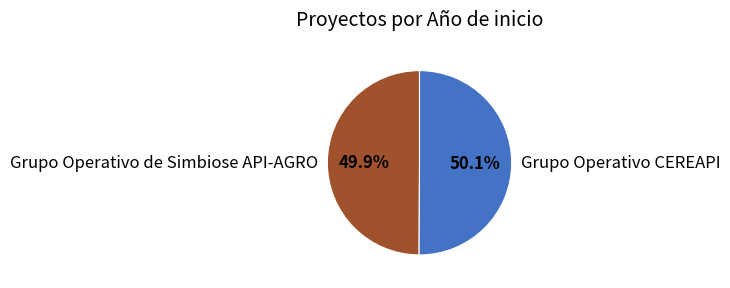

Count the number of slices in the pie.

2